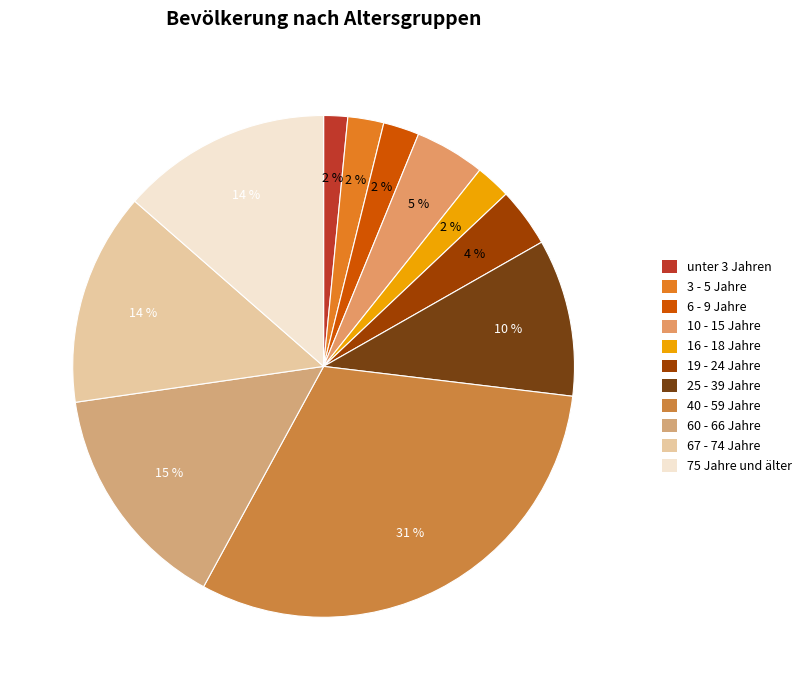

Is 75 Jahre und älter the majority of the pie?

No